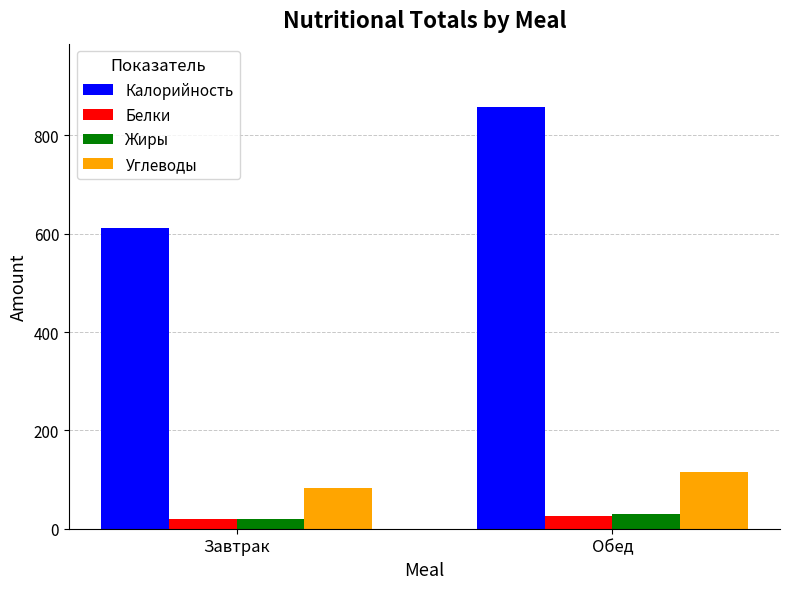

What is the difference between the highest and lowest values at Завтрак?

590.6